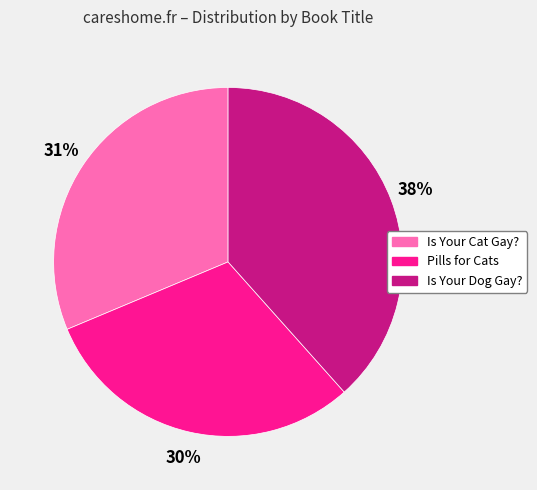

To the nearest percent, what percentage of the pie is Is Your Cat Gay??

31%